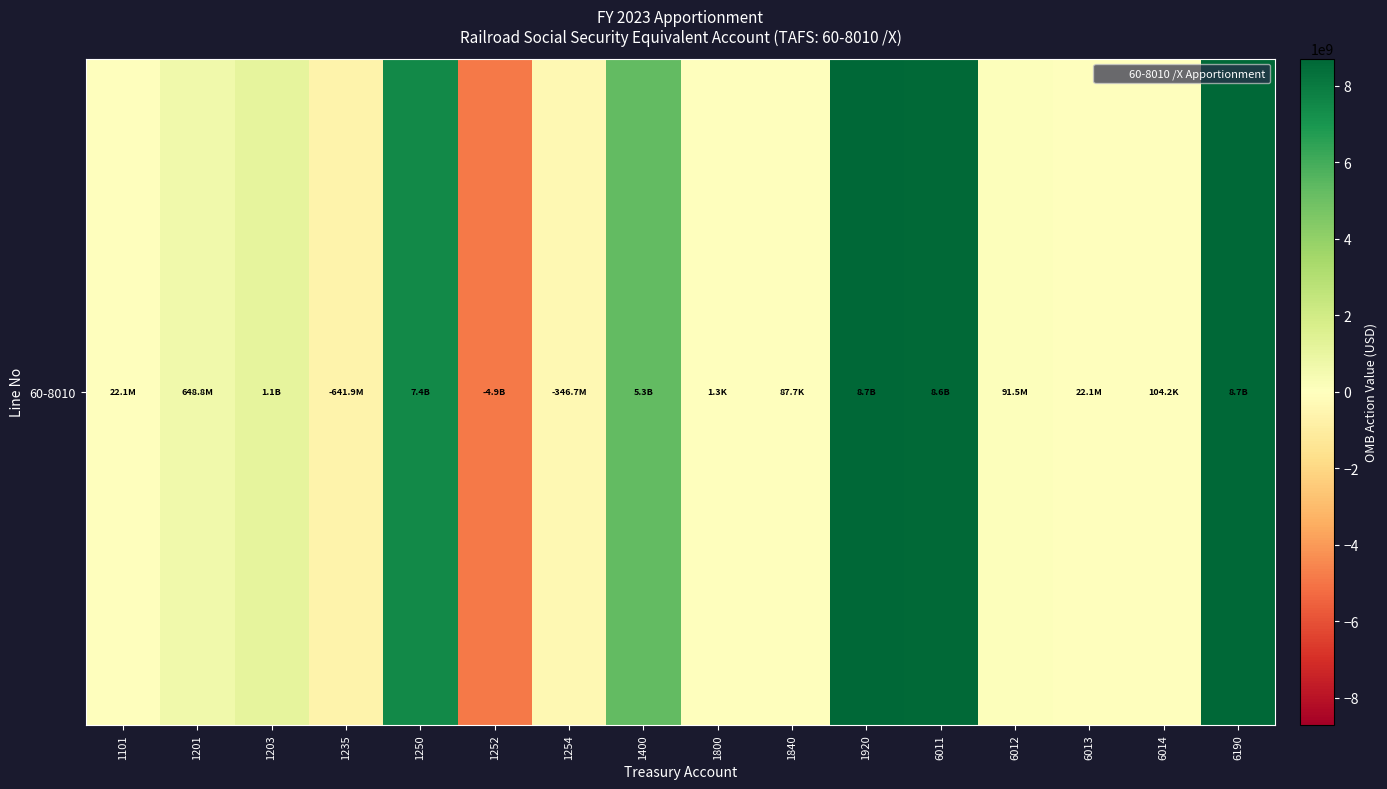

List the labels in order of value, smallest first.

1252, 1235, 1254, 1800, 1840, 6014, 1101, 6013, 6012, 1201, 1203, 1400, 1250, 6011, 1920, 6190